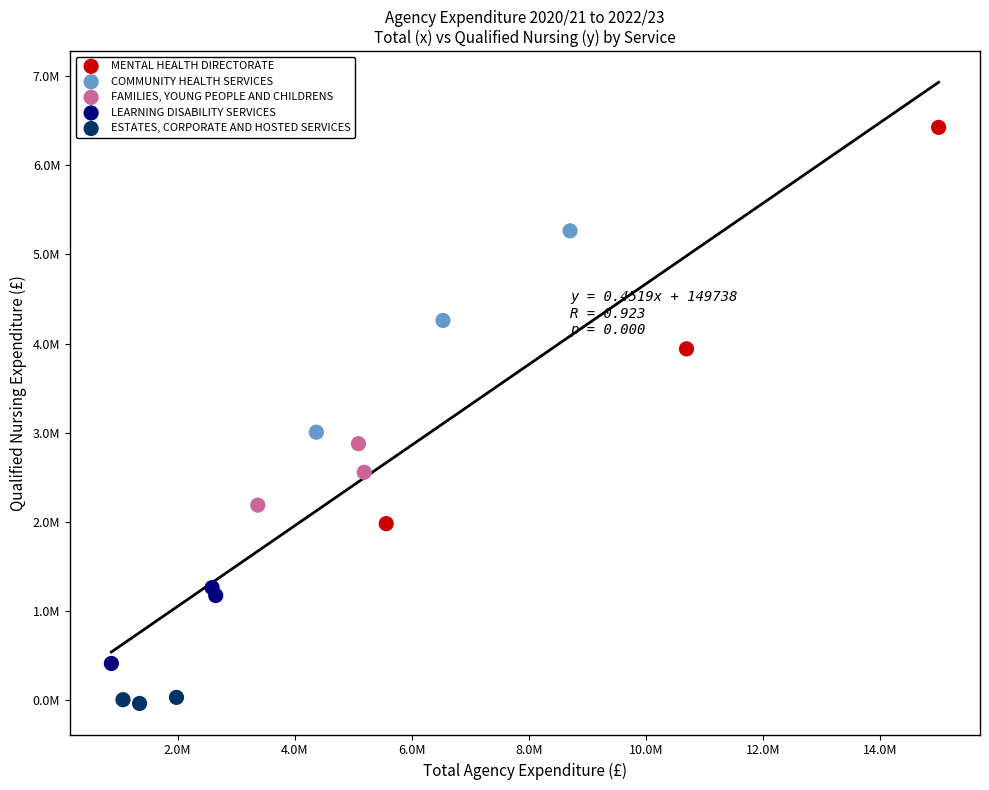

Which series has the largest Y range (max minus min)?

MENTAL HEALTH DIRECTORATE